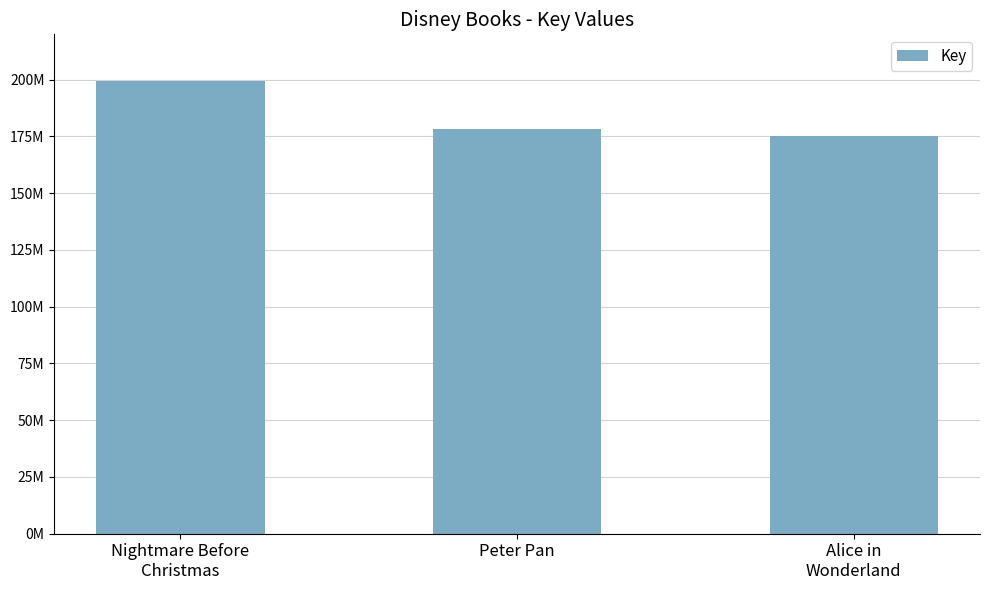

What is the label of the 3rd bar from the right?

Nightmare Before
Christmas